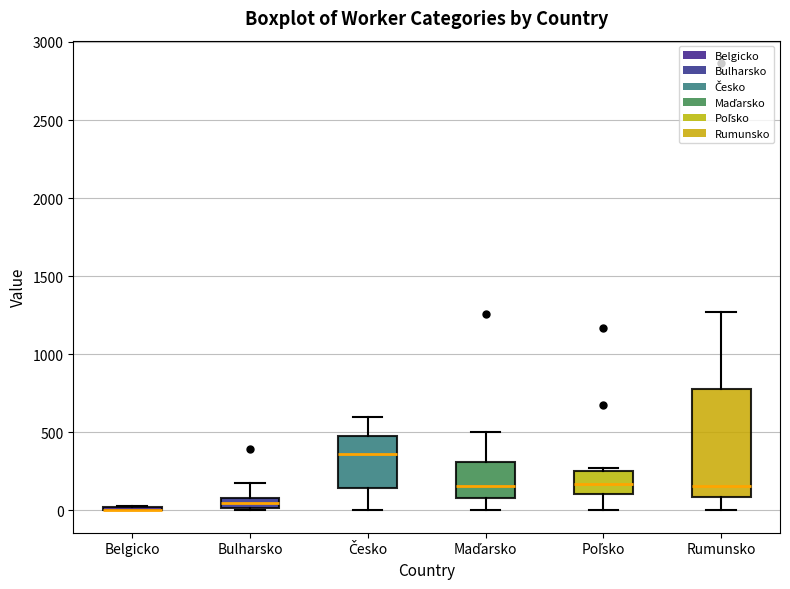

Where does the median line of the box for Bulharsko sit on the y-axis? The values are not printed on the chart, so give them approximately, as read against the axis.

50